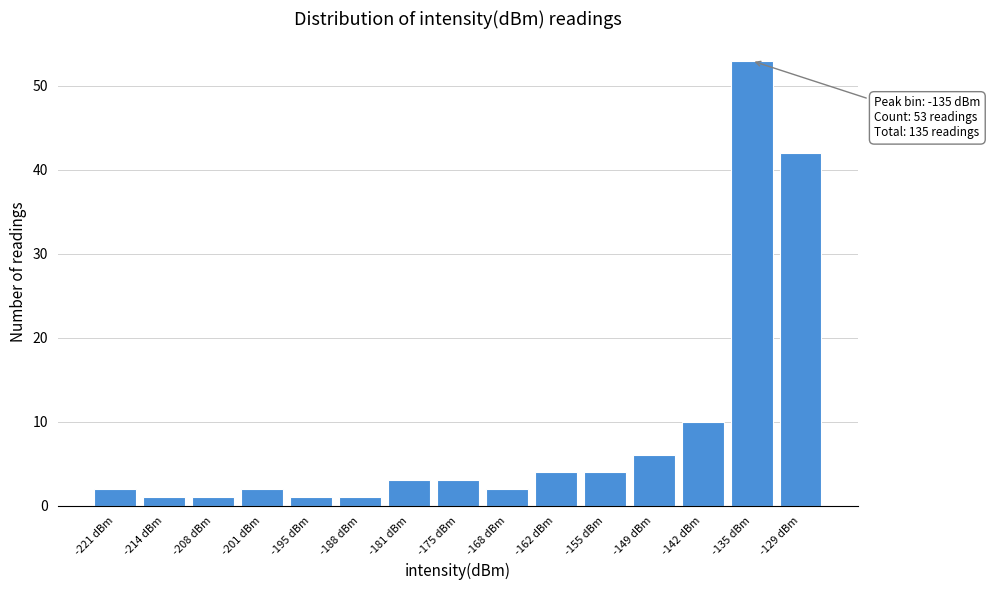

Reading right to left, what are all the values shown in this chart?

-129 dBm=42	-135 dBm=53	-142 dBm=10	-149 dBm=6	-155 dBm=4	-162 dBm=4	-168 dBm=2	-175 dBm=3	-181 dBm=3	-188 dBm=1	-195 dBm=1	-201 dBm=2	-208 dBm=1	-214 dBm=1	-221 dBm=2